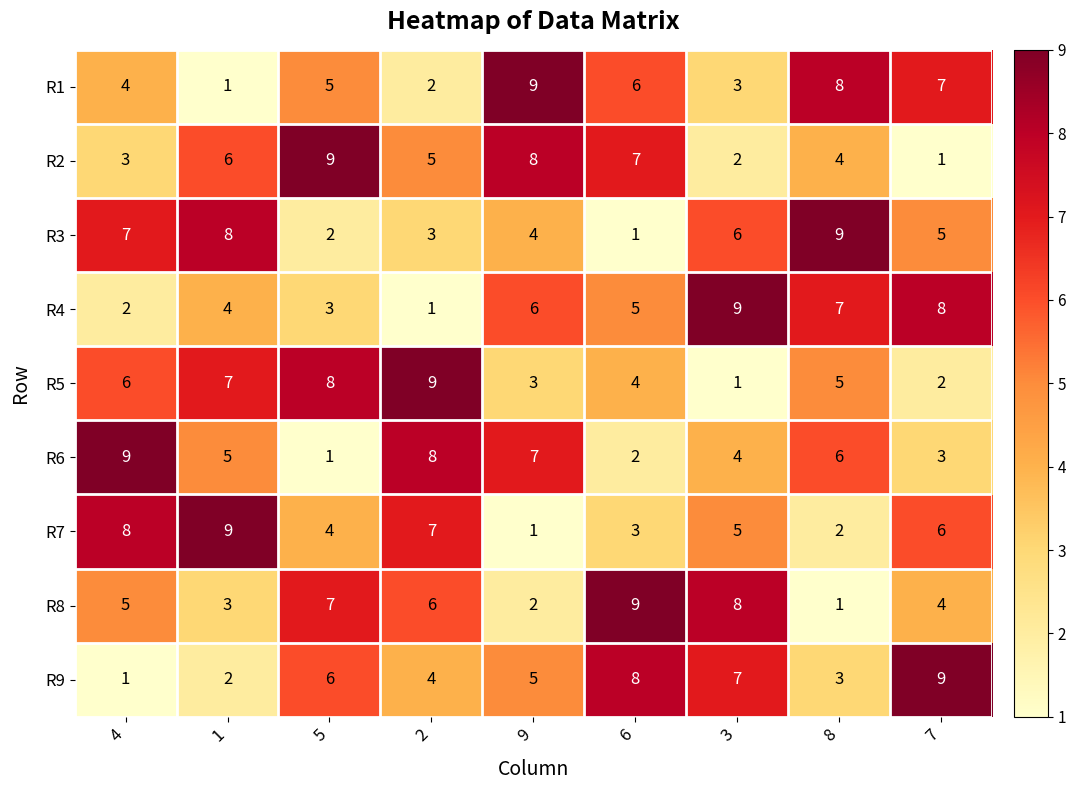

At which label does R7 reach its minimum?

9